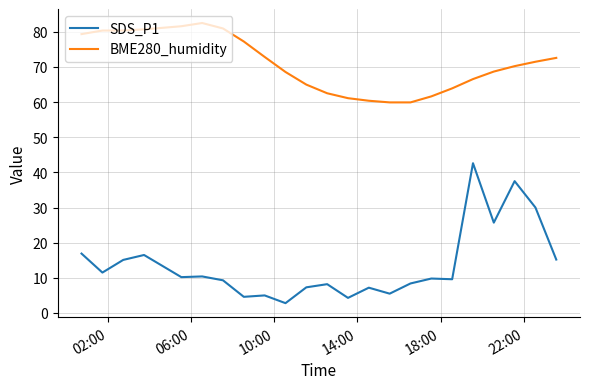

Which series has the largest range (max minus min)?

SDS_P1